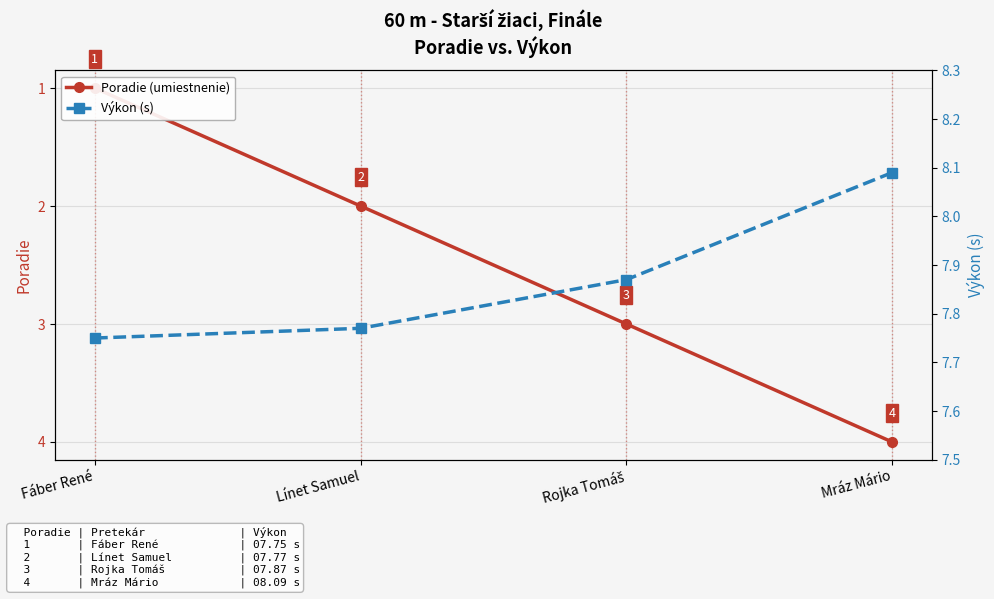

Rank the categories by Poradie (umiestnenie) value from highest to lowest.

Mráz Mário, Rojka Tomáš, Línet Samuel, Fáber René